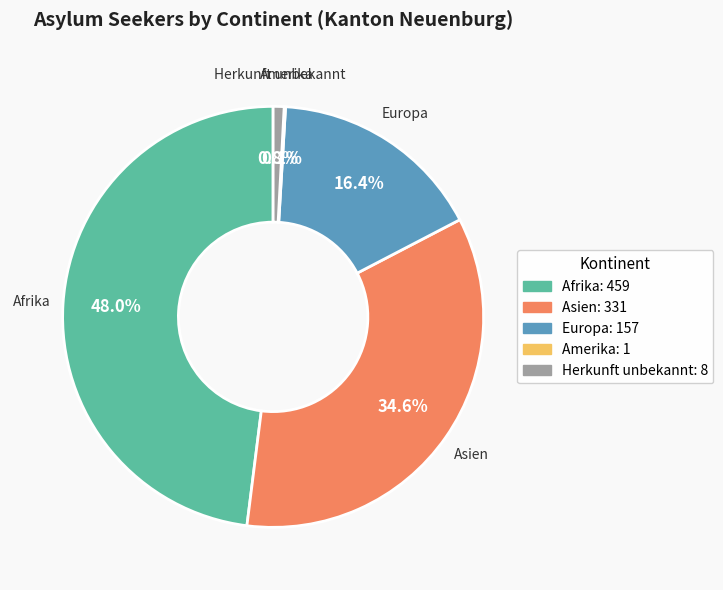

Is there any slice that represents more than half of the pie?

No